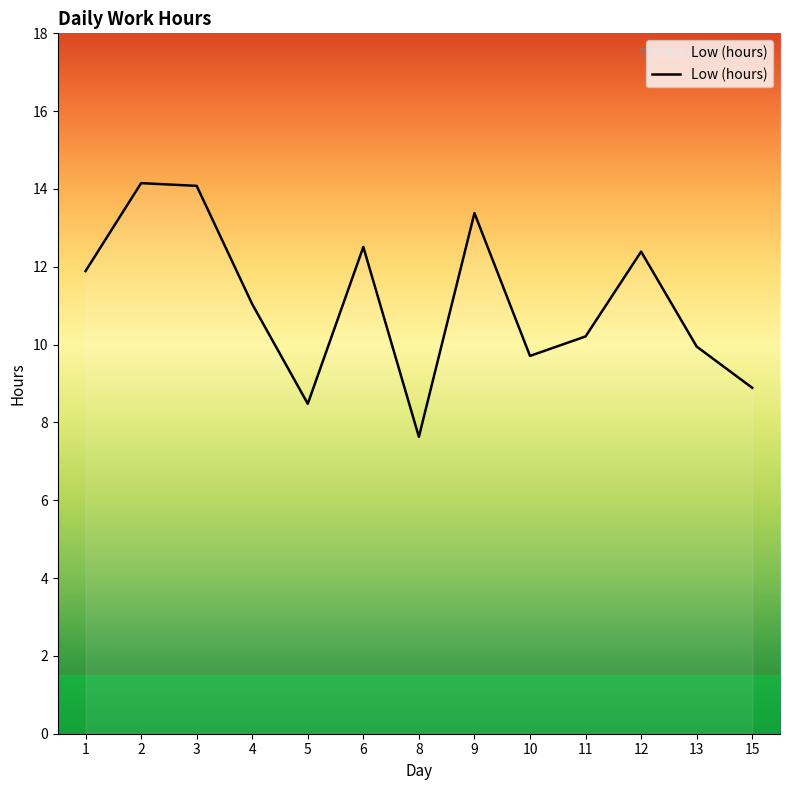

The value at 6 is 4.3. True or false?

False